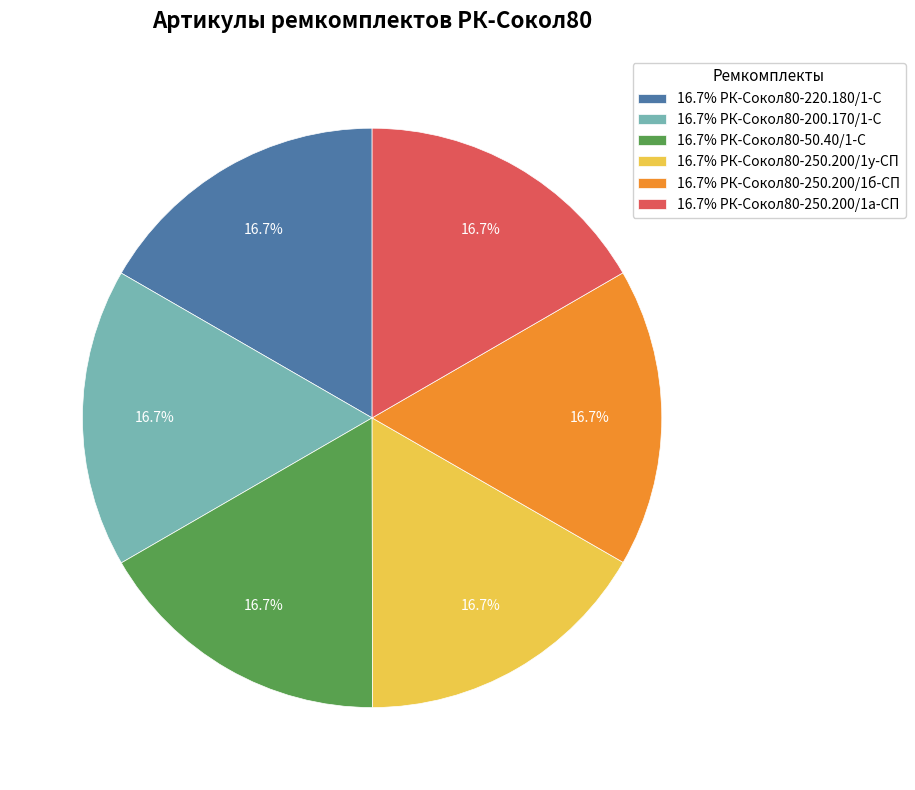

Does 16.7% РК-Сокол80-250.200/1б-СП represent more than half of the total?

No